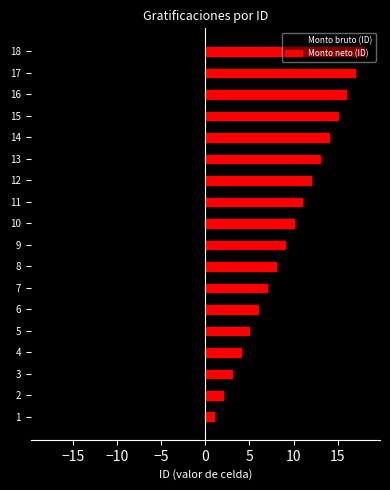

How many values in the Monto bruto (ID) series are below -9?

9